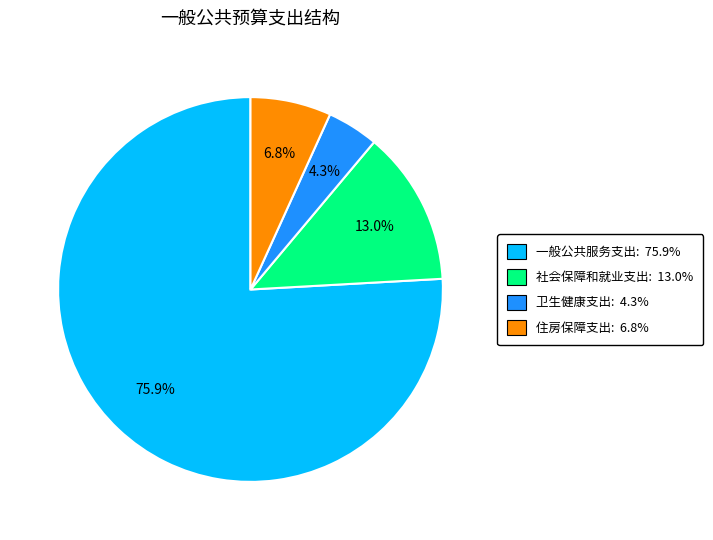

What percentage is the 卫生健康支出 slice, to the nearest percent?

4%